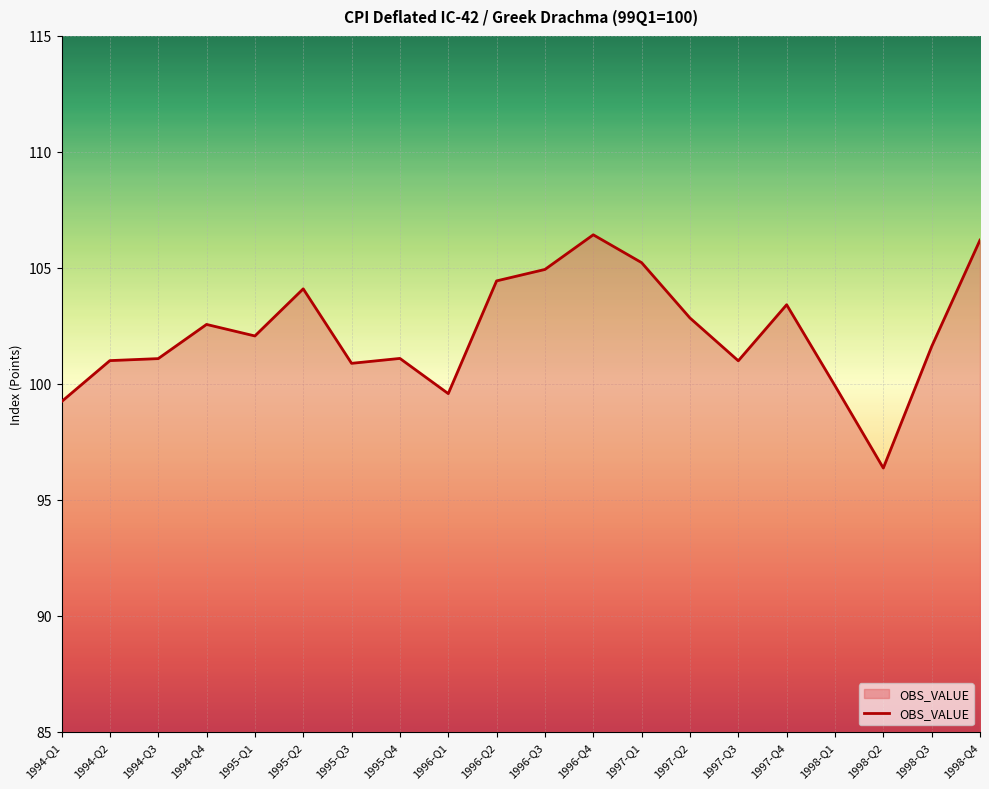

What position from the left is 1996-Q2?

10